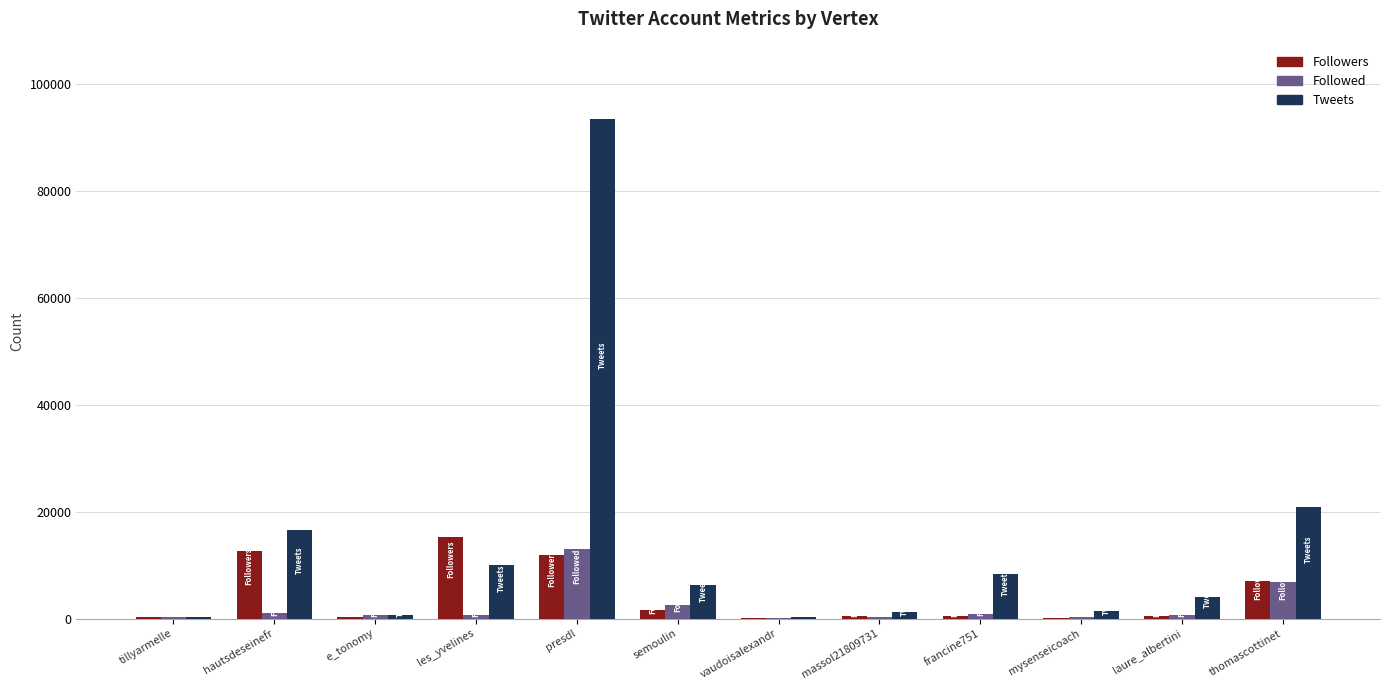

Which series changed the most between hautsdeseinefr and laure_albertini?

Tweets